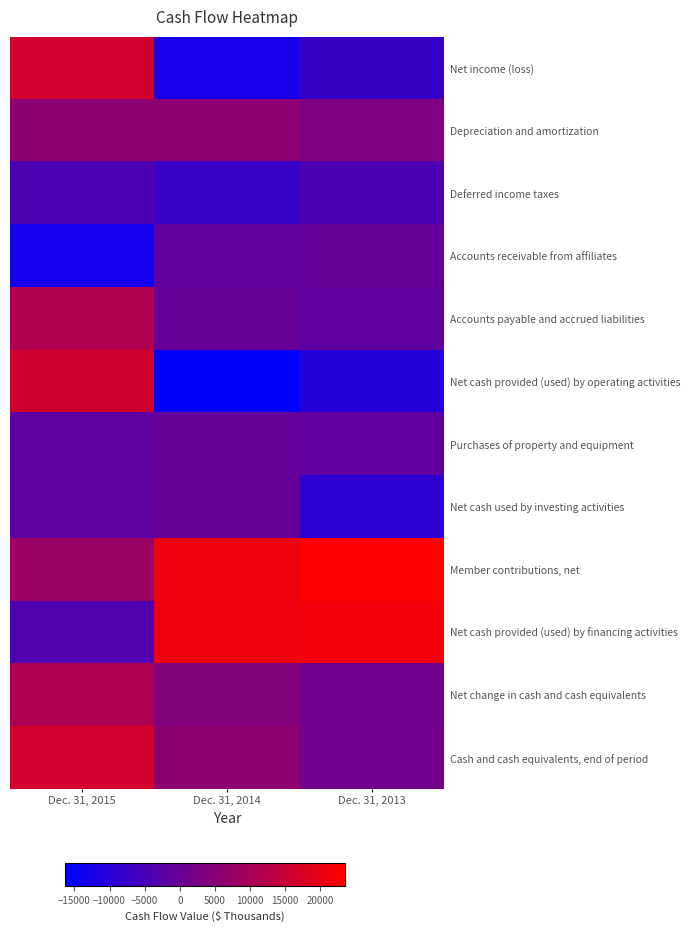

What is the greatest value displayed?

23522